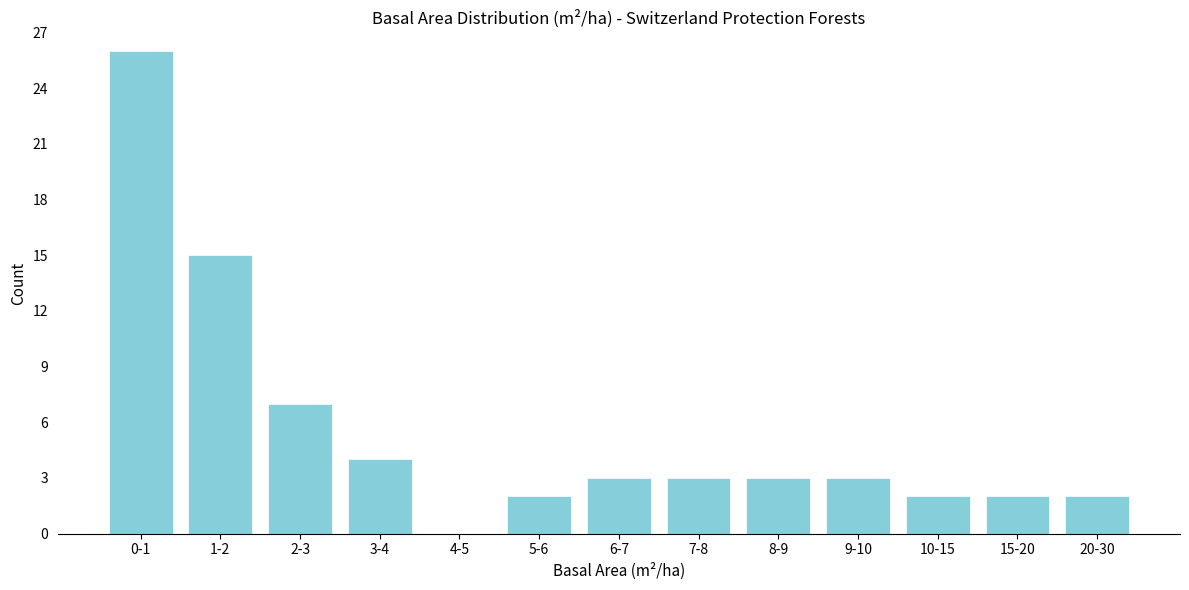

Reading left to right, extract all data points from this chart.

0-1=26	1-2=15	2-3=7	3-4=4	4-5=0	5-6=2	6-7=3	7-8=3	8-9=3	9-10=3	10-15=2	15-20=2	20-30=2